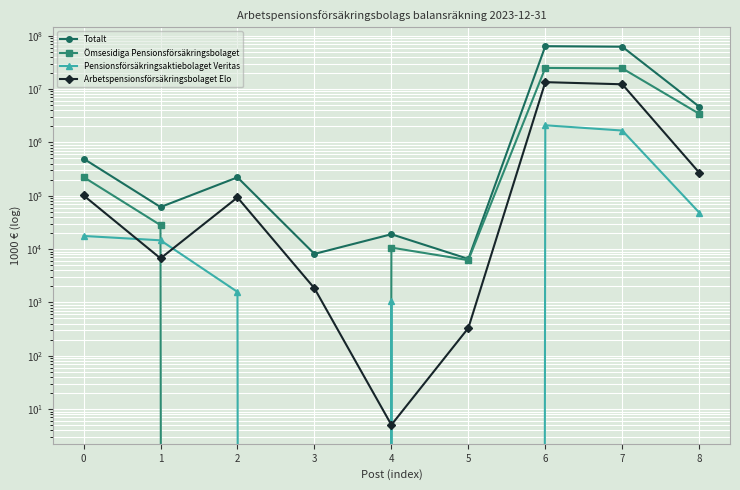

How many interior local valleys does the Totalt series have?

3